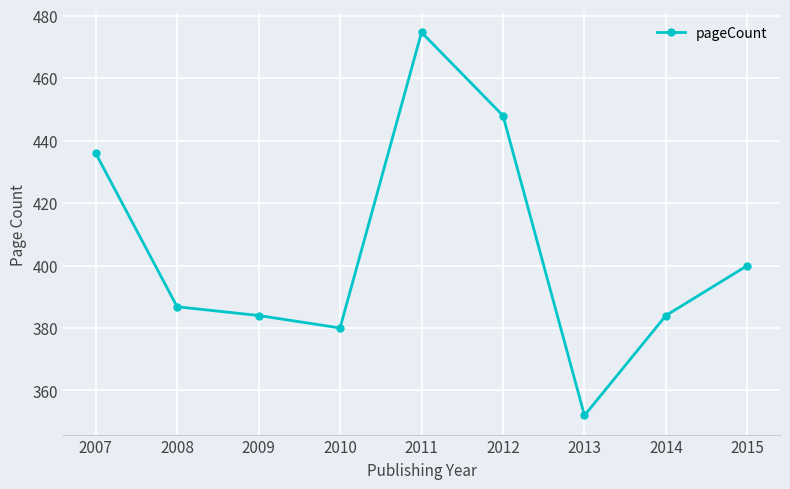

What is the change in value from 2012 to 2015?

-48.0